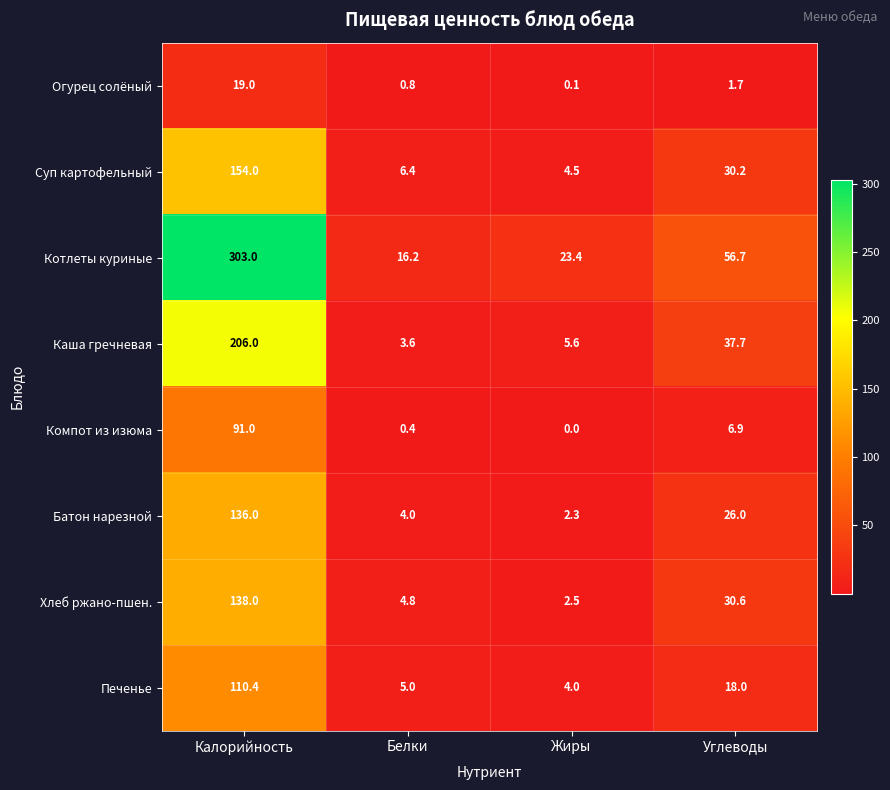

What is the difference between the maximum and minimum values in the Суп картофельный series?

149.5